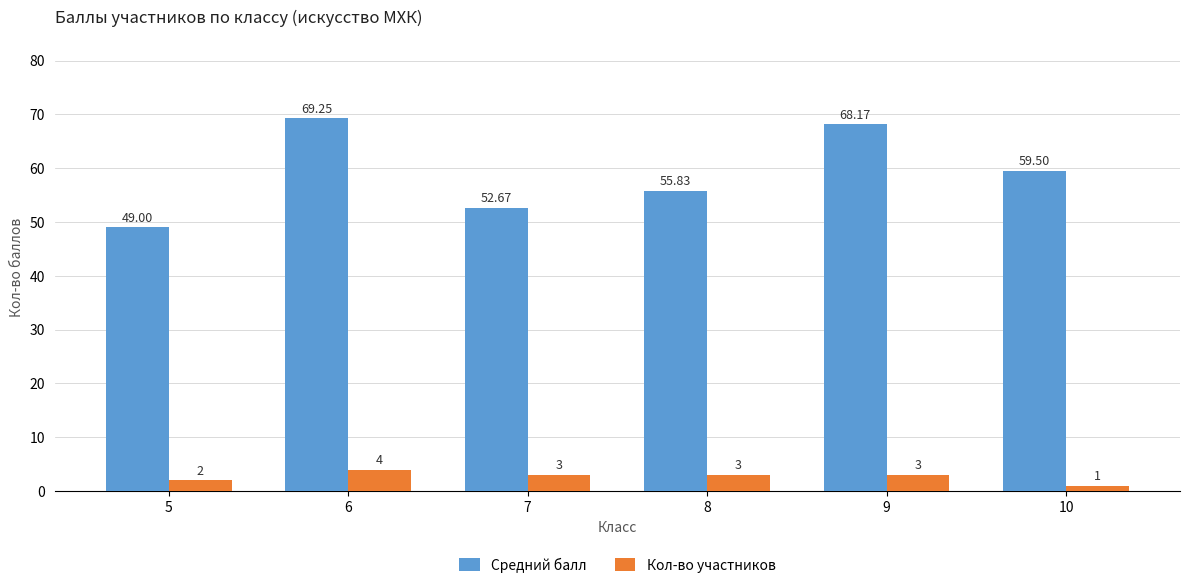

What is the sum of the Кол-во участников values at 5 and 7?

5.0